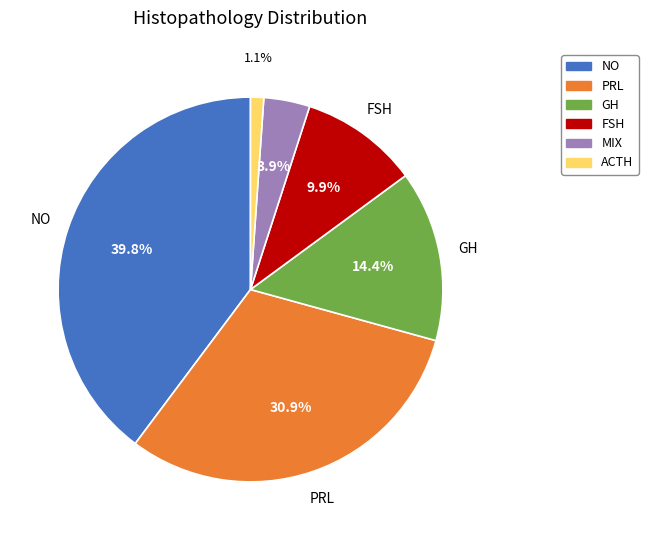

What is the largest slice in the pie chart?

NO